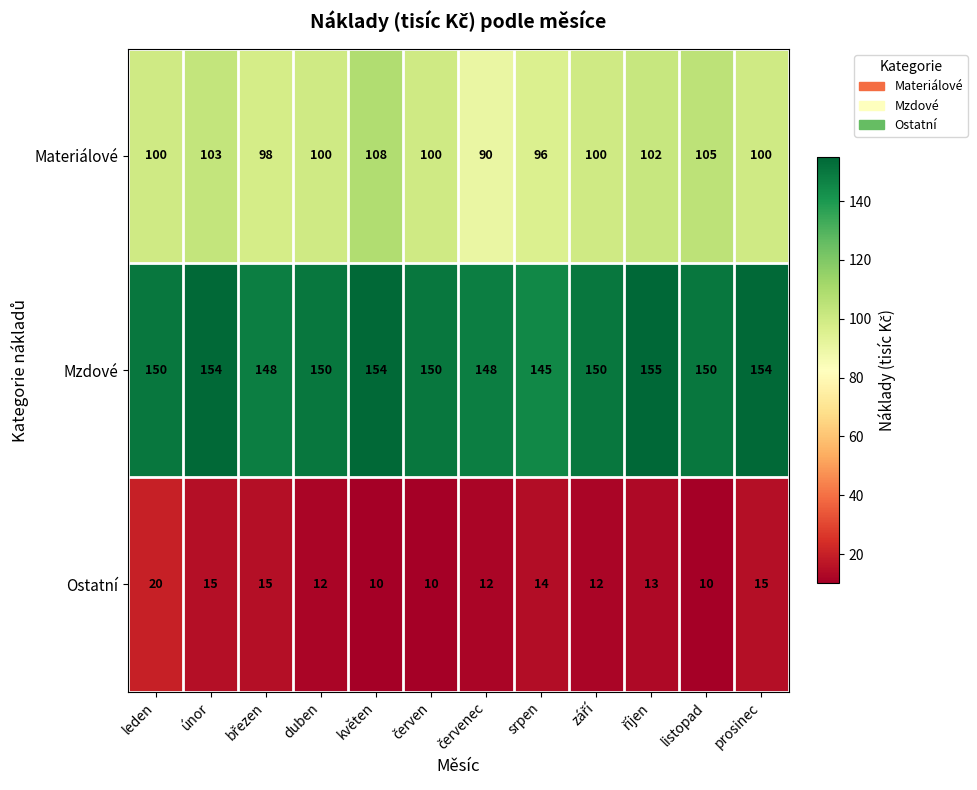

What is the maximum value for Materiálové?

108